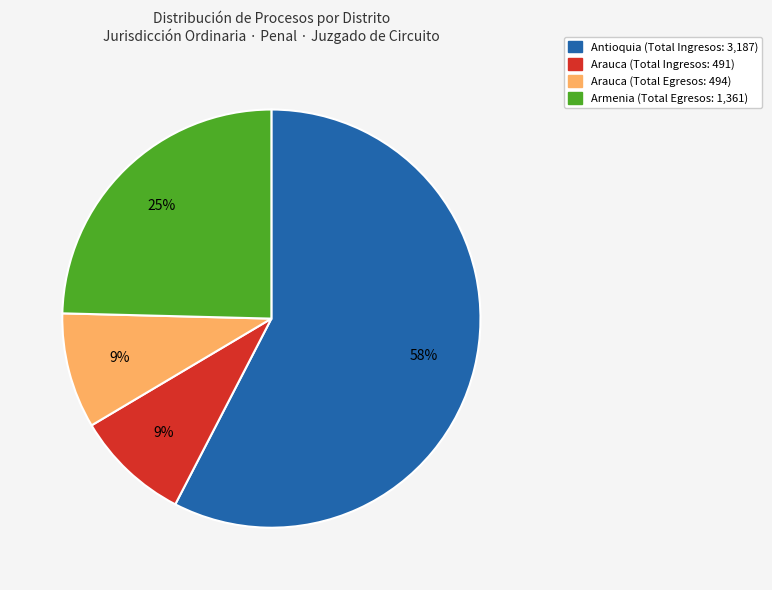

Is there a majority slice in this chart?

Yes